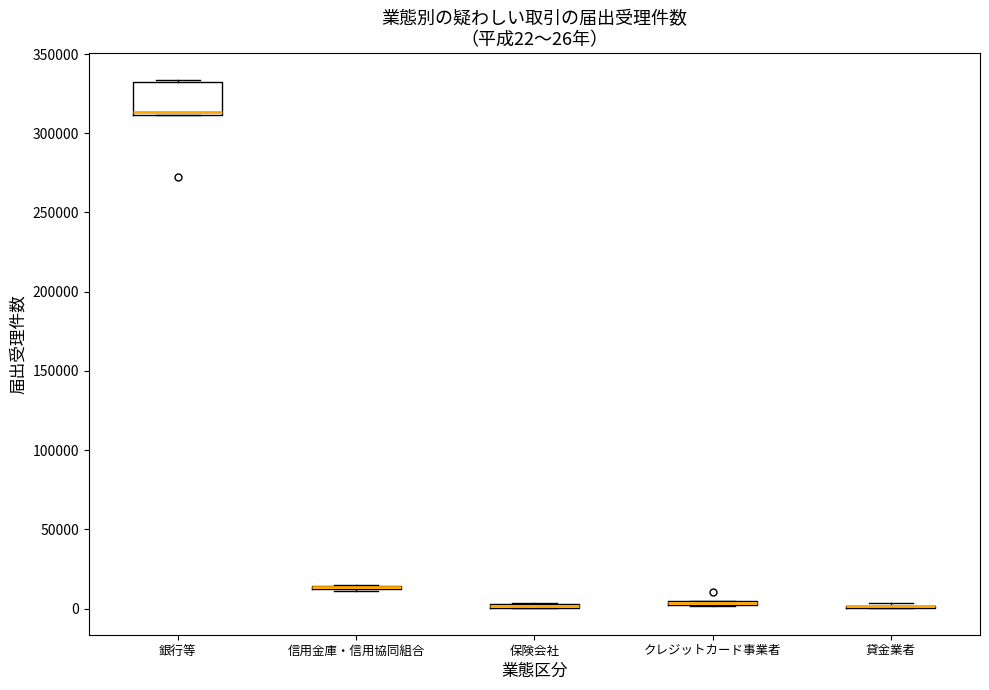

Comparing the boxes themselves (not the whiskers), which one is the tallest?

銀行等